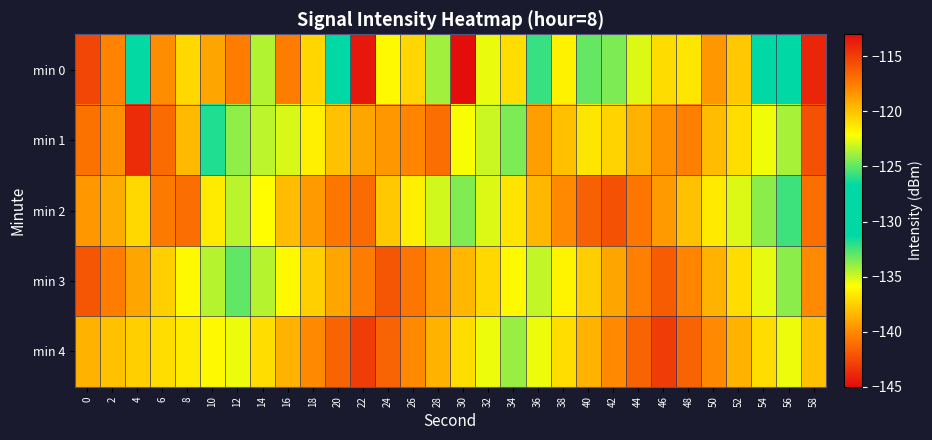

Rank the series by their maximum value, from lowest to highest.

min 3, min 2, min 4, min 1, min 0